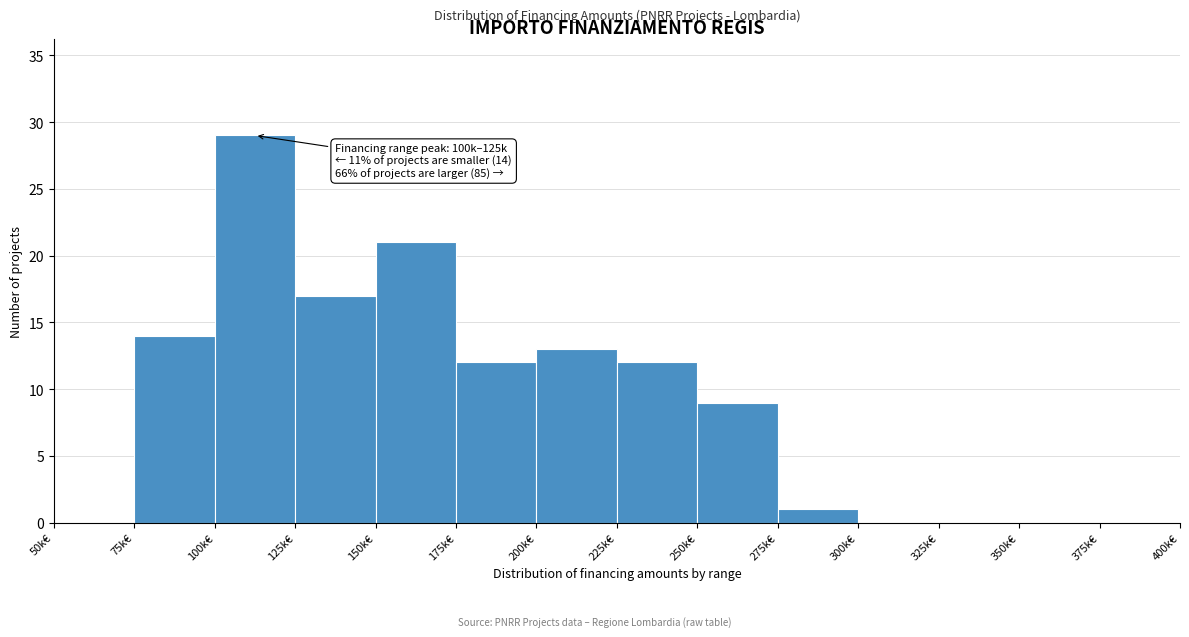

Reading left to right, transcribe all the data shown in this chart.

50k€=0	75k€=14	100k€=29	125k€=17	150k€=21	175k€=12	200k€=13	225k€=12	250k€=9	275k€=1	300k€=0	325k€=0	350k€=0	375k€=0